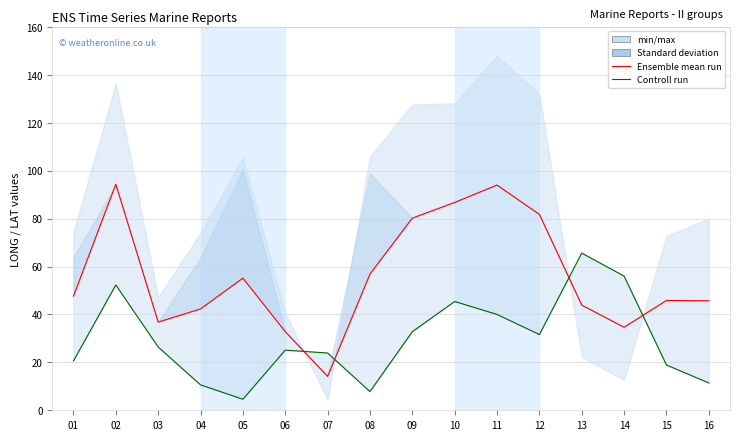

Between 14 and 15, which series saw the biggest shift?

Controll run